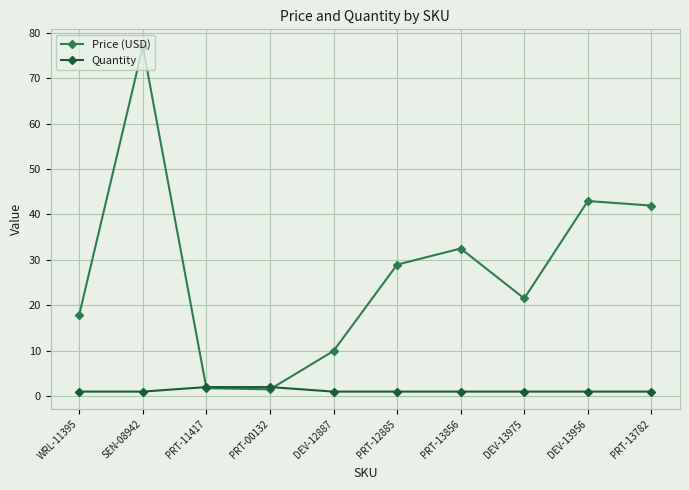

Which series changed the most between WRL-11395 and DEV-13956?

Price (USD)